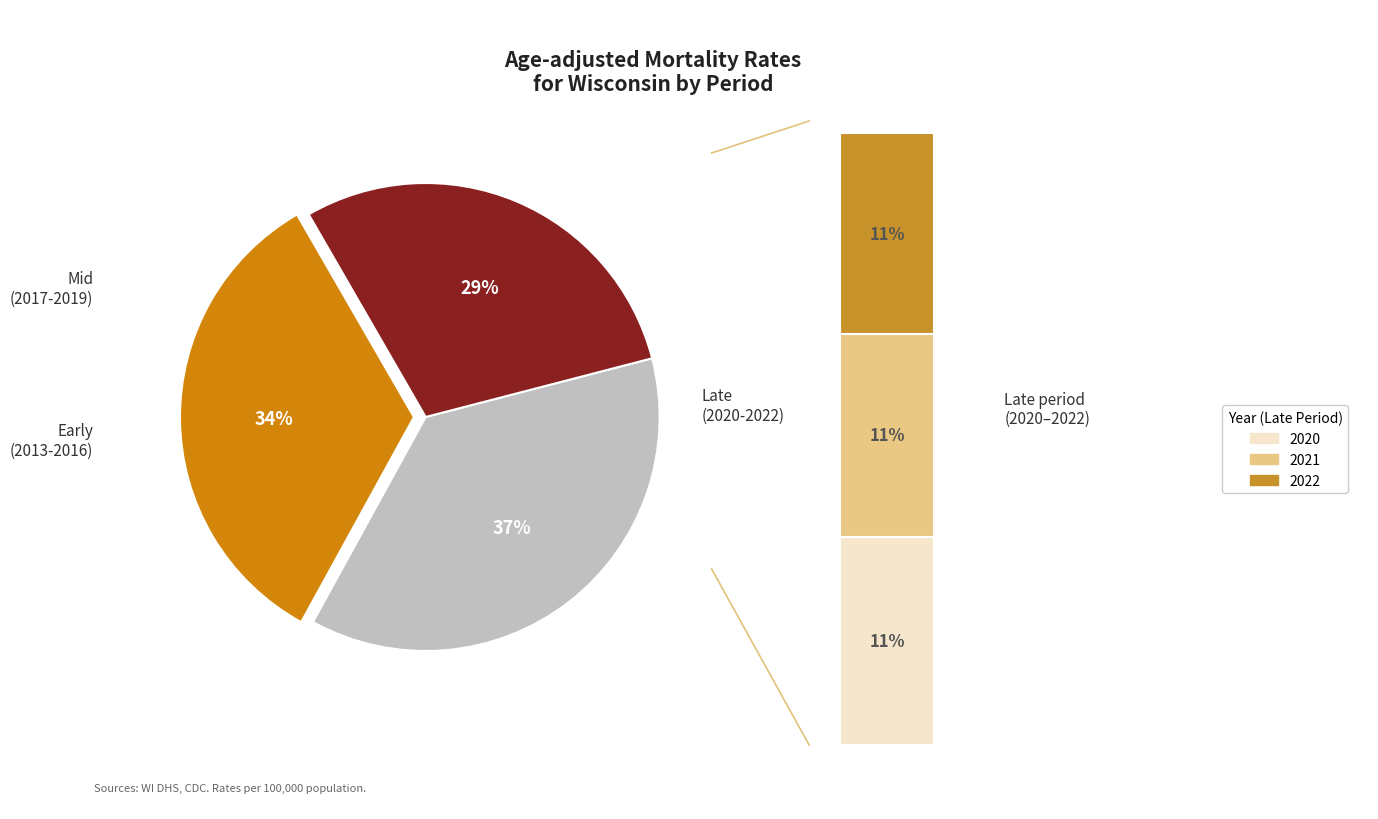

Do 2019 and 2016 together represent more than half of the pie?

No